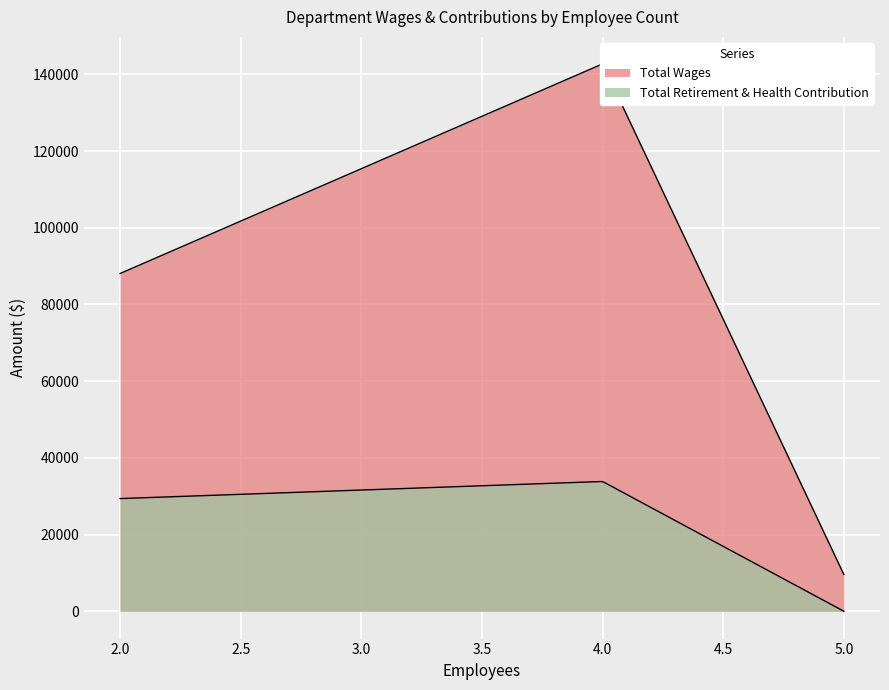

What is the lowest value of the Total Wages series?

9600